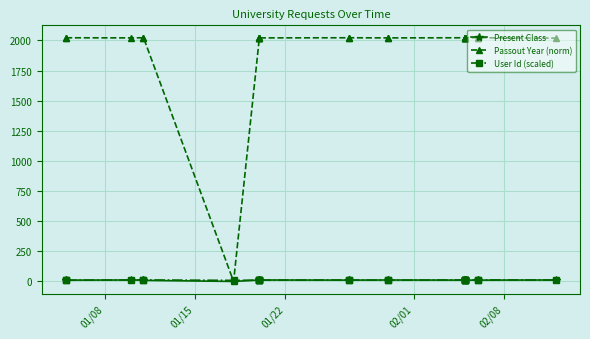

What is the average value of the User Id (scaled) series?

11.6